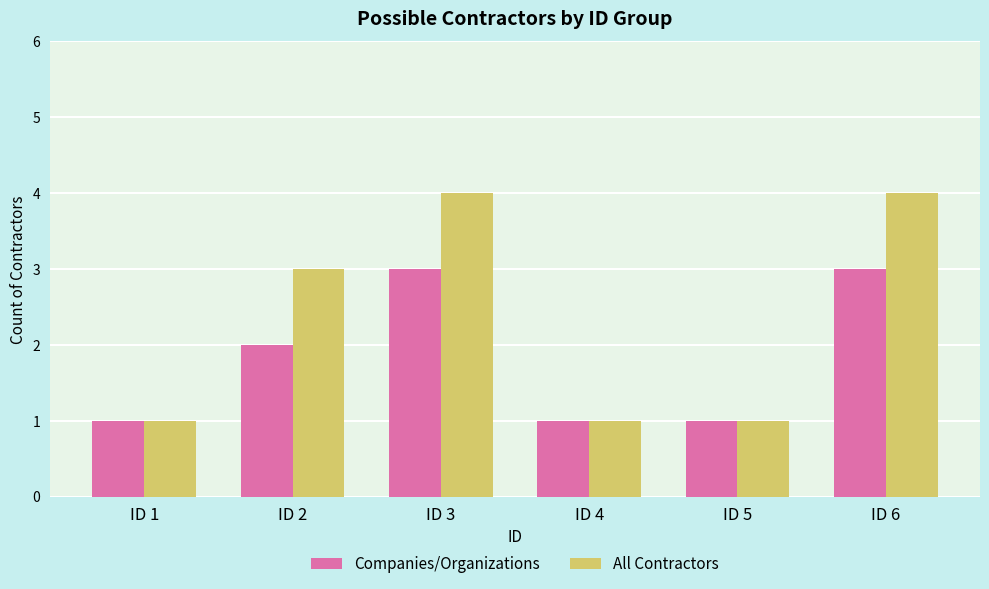

Rank the series by their maximum value, from highest to lowest.

All Contractors, Companies/Organizations